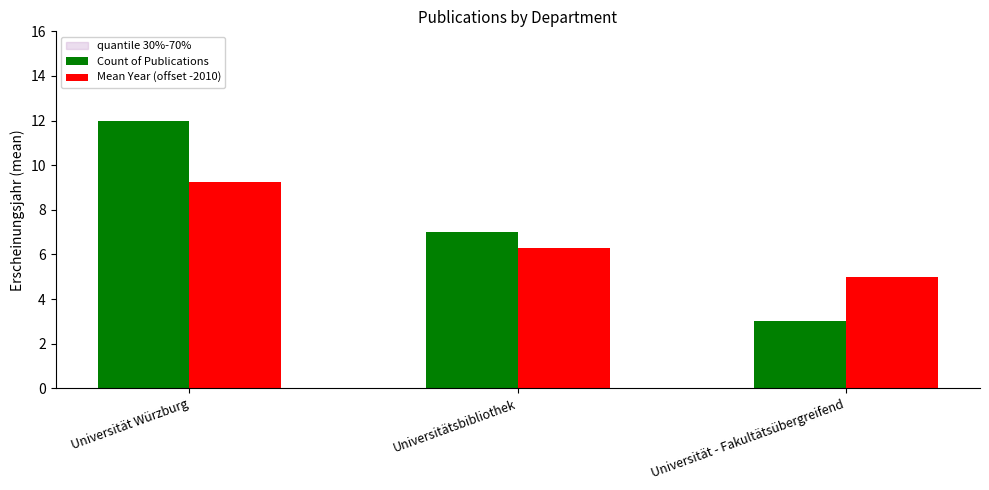

Which series has the largest range (max minus min)?

Count of Publications